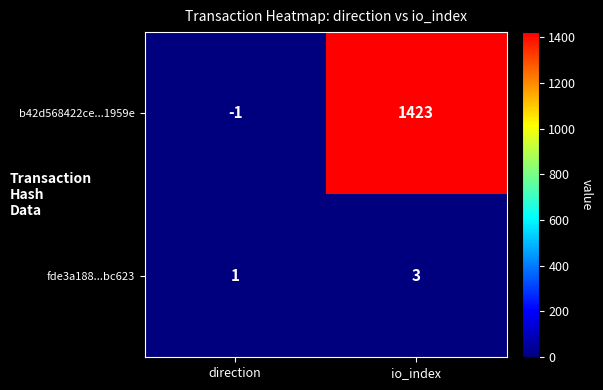

At which label does fde3a188...bc623 reach its peak?

io_index